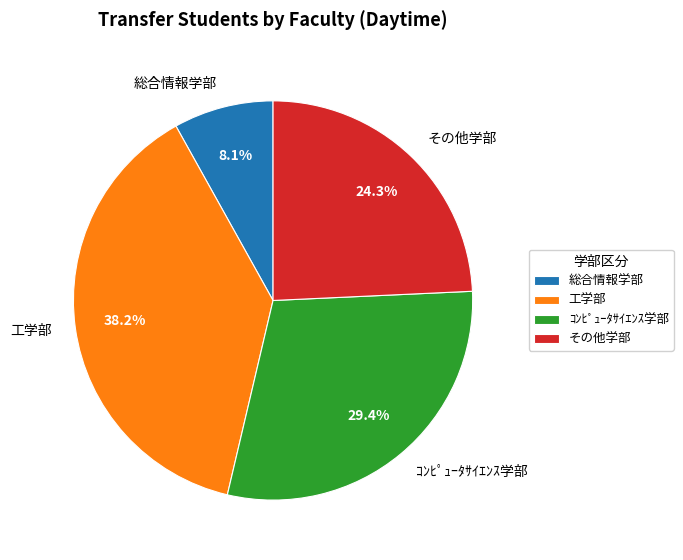

Which slice is the largest?

工学部